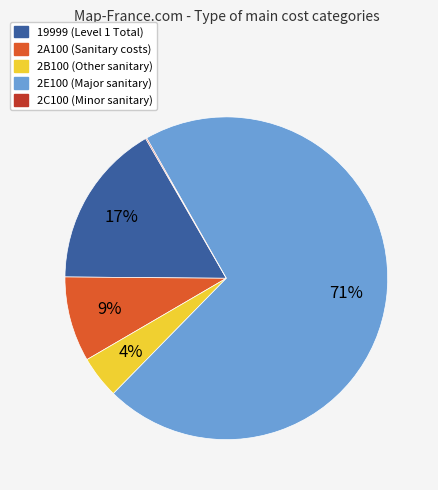

To the nearest percent, what is the average slice percentage?

20%